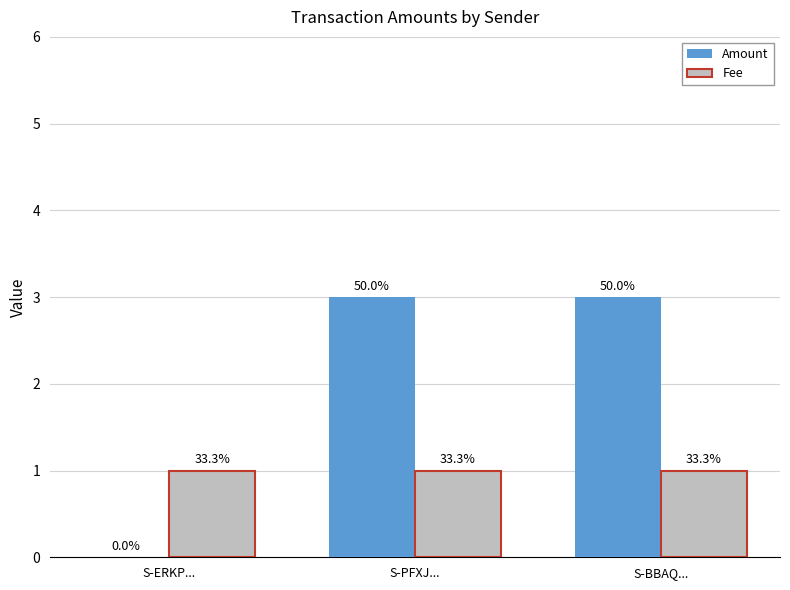

How many groups of bars are there?

3